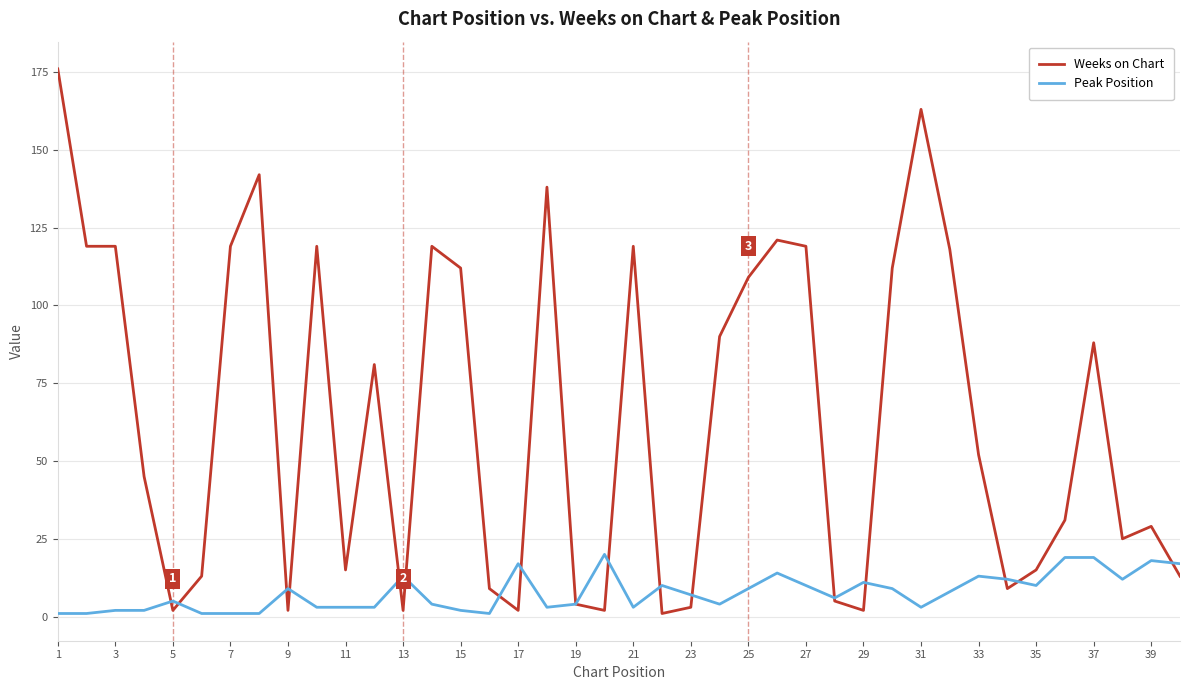

After their last crossing, which series has the higher values: Peak Position or Weeks on Chart?

Peak Position